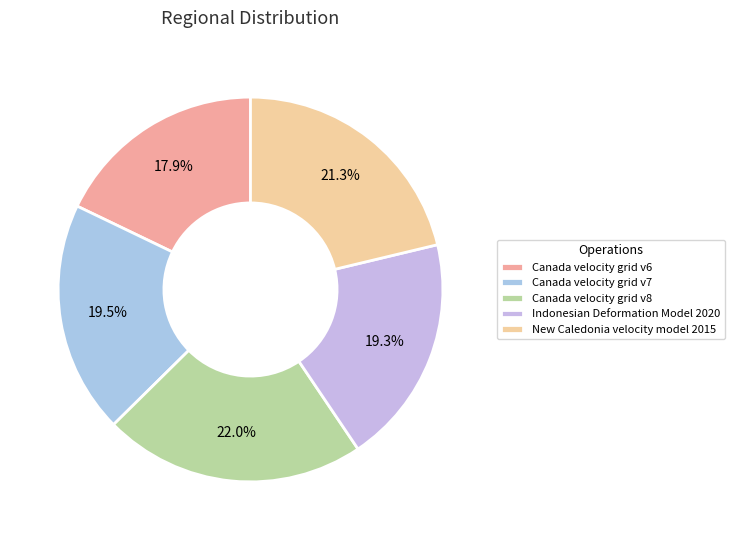

Count the number of slices in the pie.

5